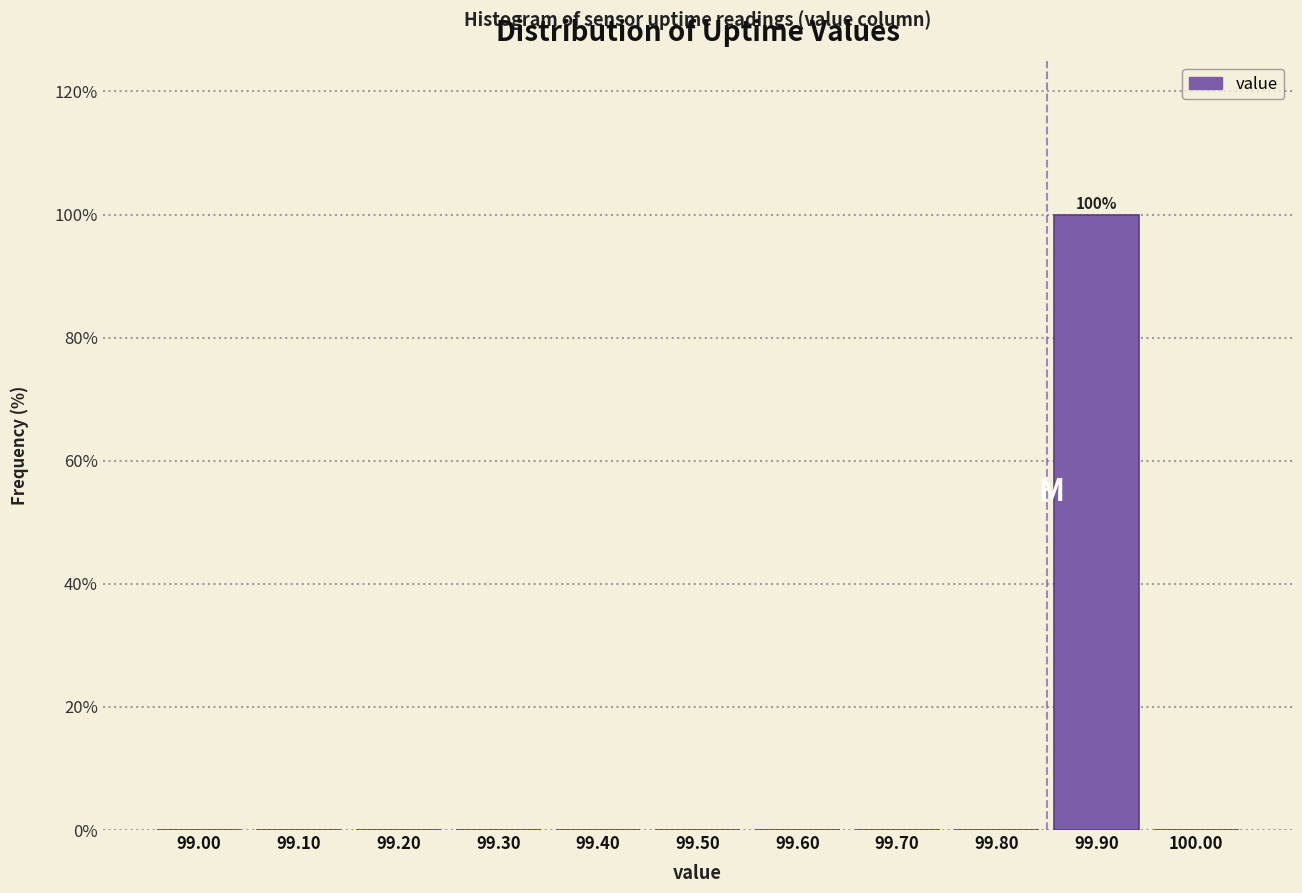

Reading left to right, what are all the values shown in this chart?

99.00=0	99.10=0	99.20=0	99.30=0	99.40=0	99.50=0	99.60=0	99.70=0	99.80=0	99.90=100	100.00=0